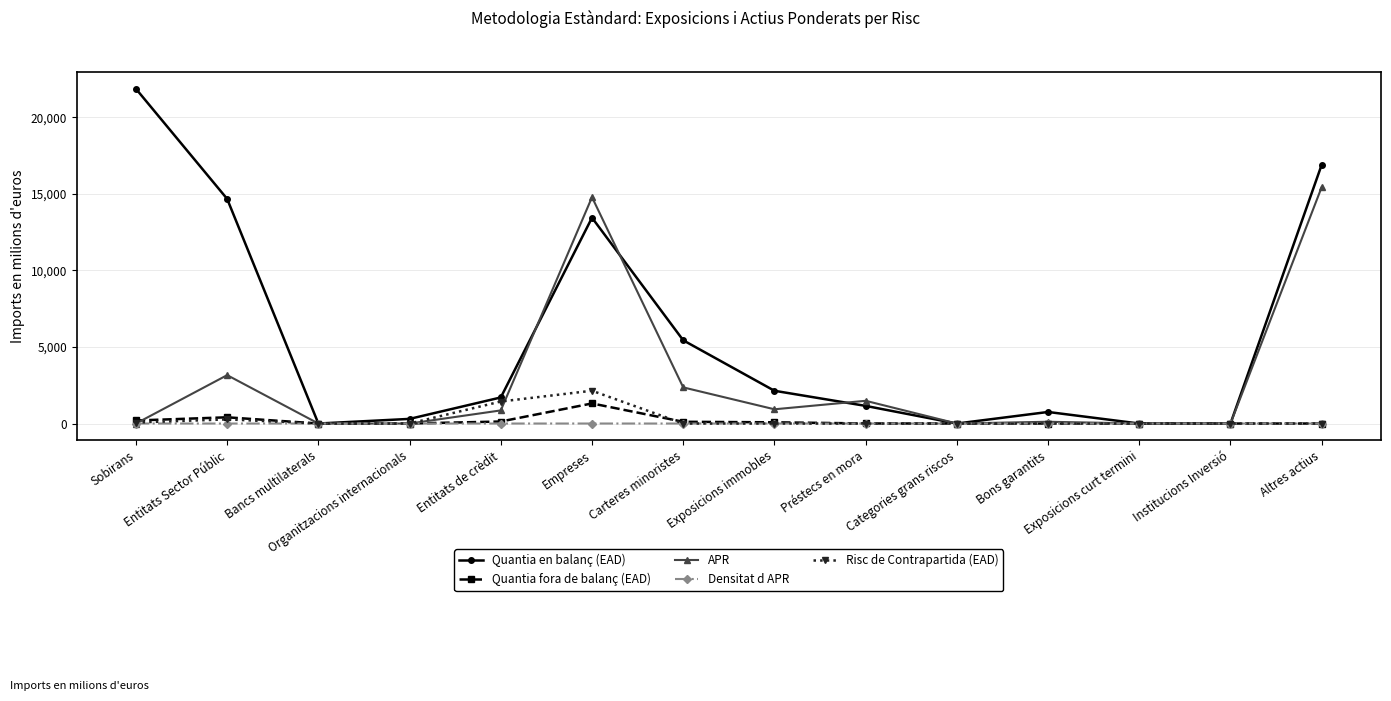

What value does the APR series have at Préstecs en mora?

1484.0